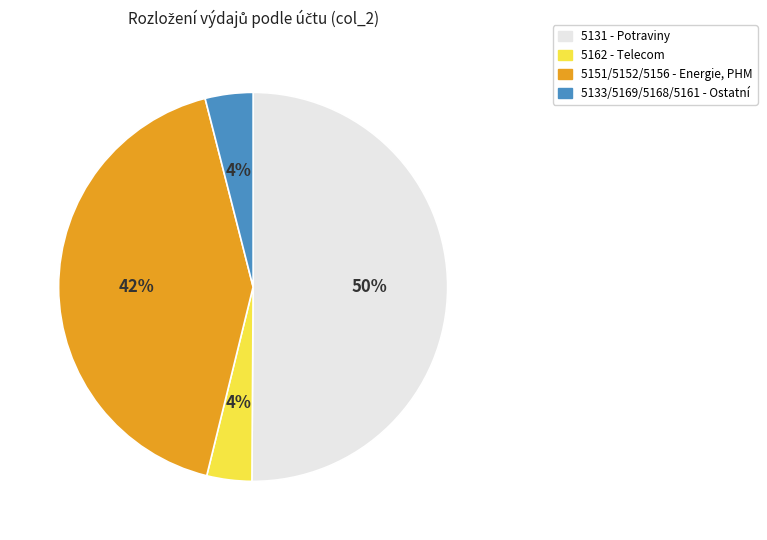

To the nearest percent, what is the average slice percentage?

25%